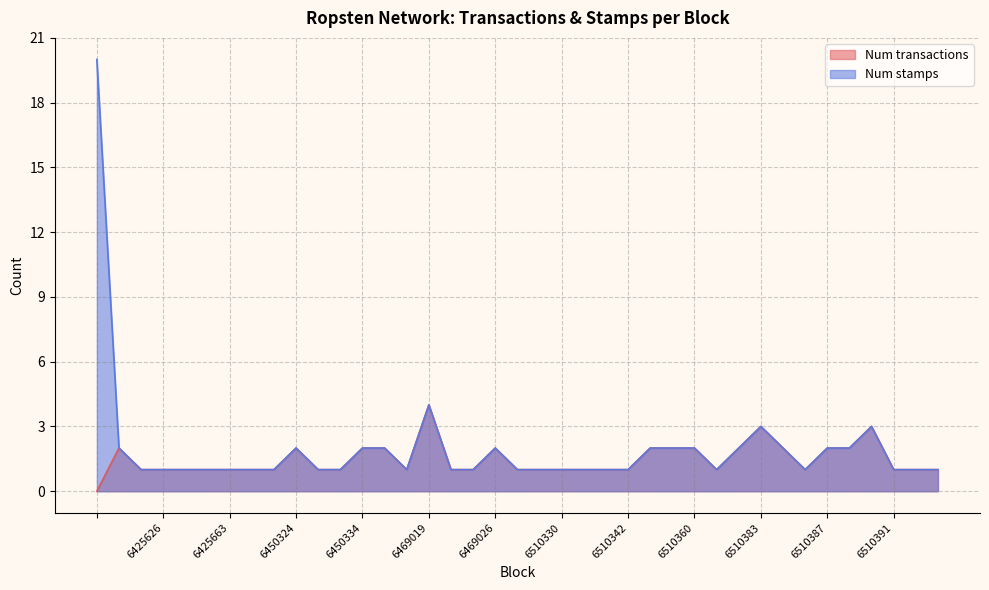

What is the ratio of the value at 6510358 to the value at 6425710?

2.0